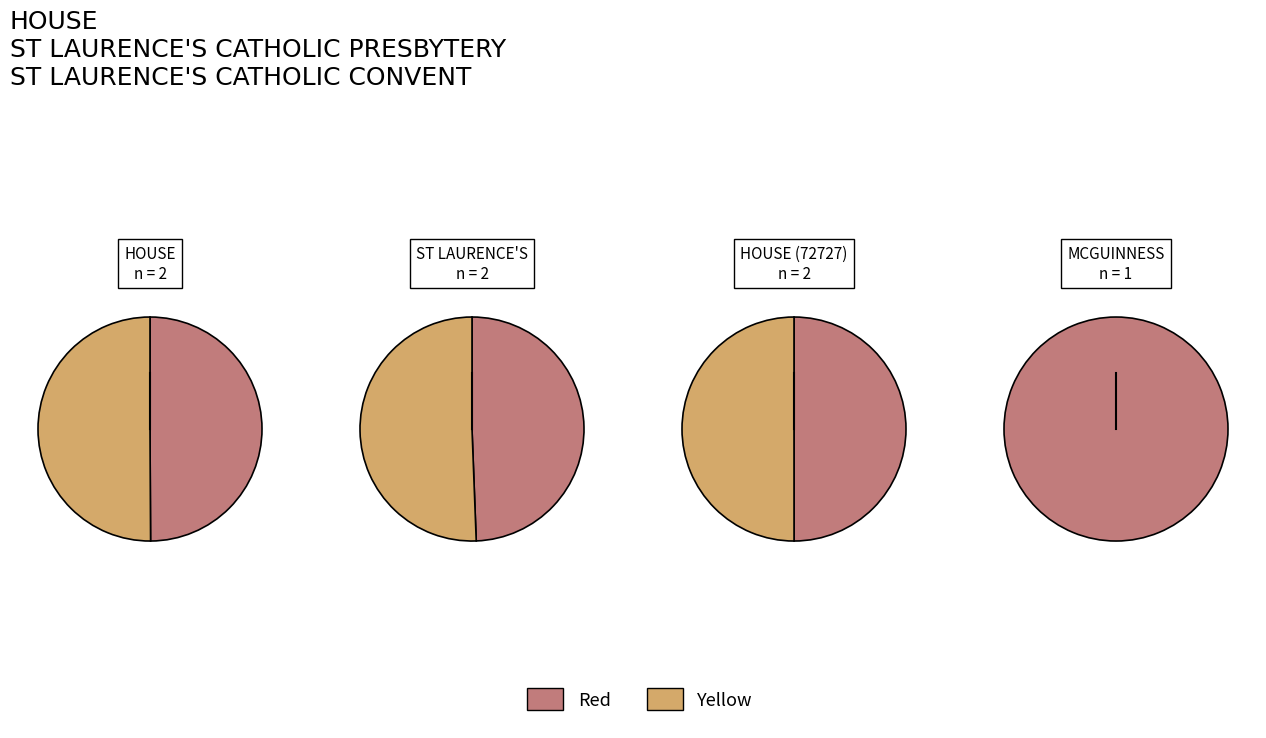

Is it true that HOUSE (72727) is 10% of the pie?

False